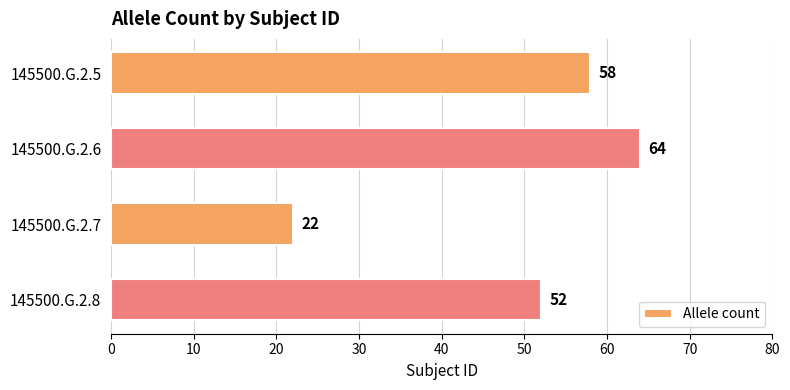

What is the average value?

49